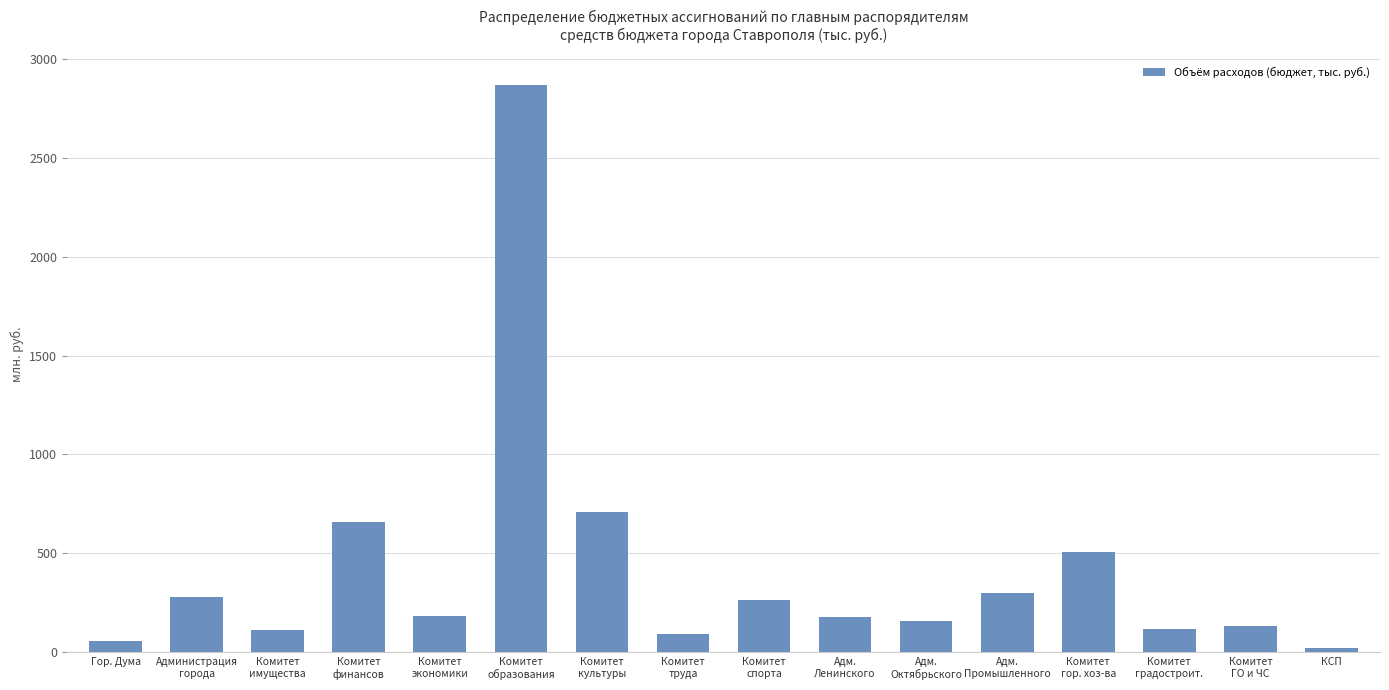

What is the greatest value displayed?

2869281.2